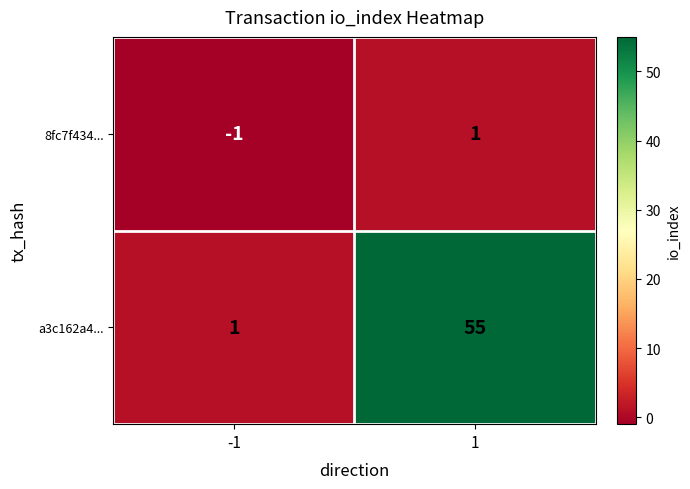

What is the approximate value of a3c162a4... at 1?

55